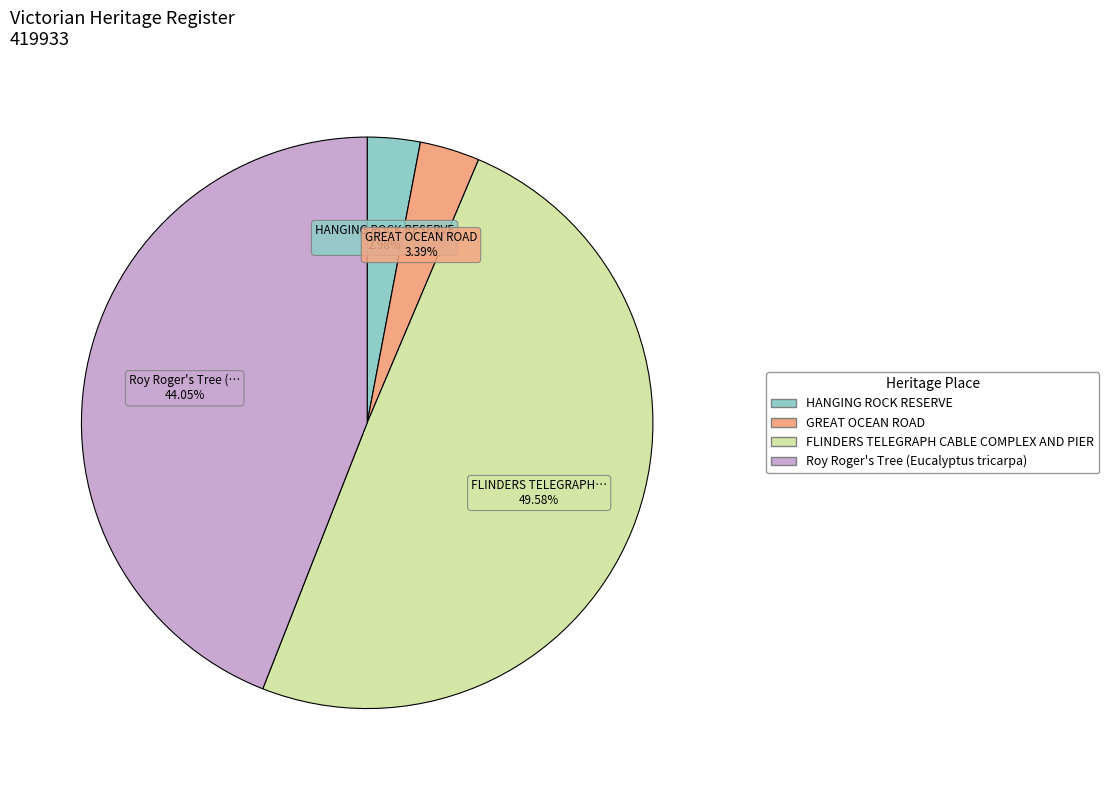

How many segments does this pie chart have?

4